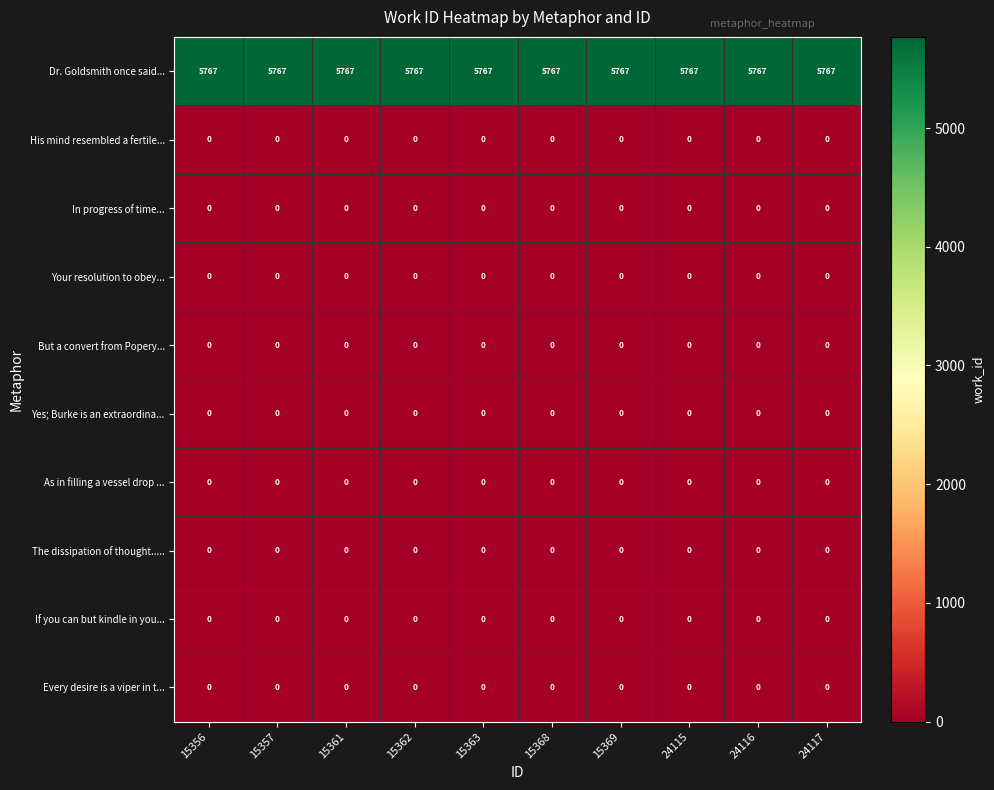

What is the maximum value shown in the chart?

5767